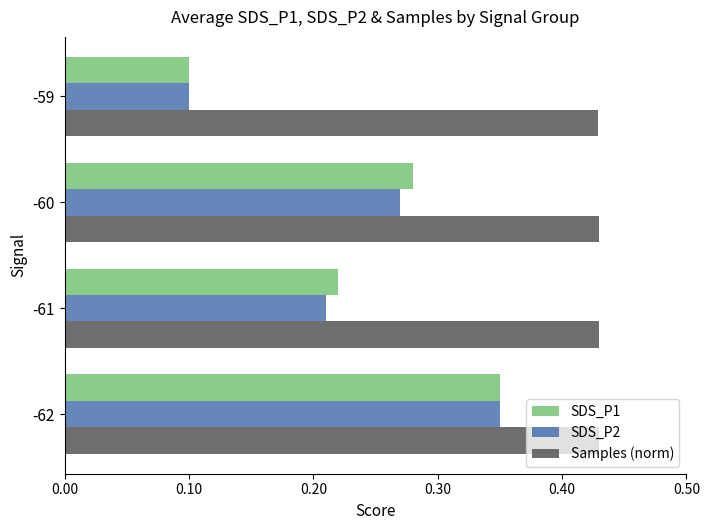

What is the sum of all Samples (norm) values?

1.7